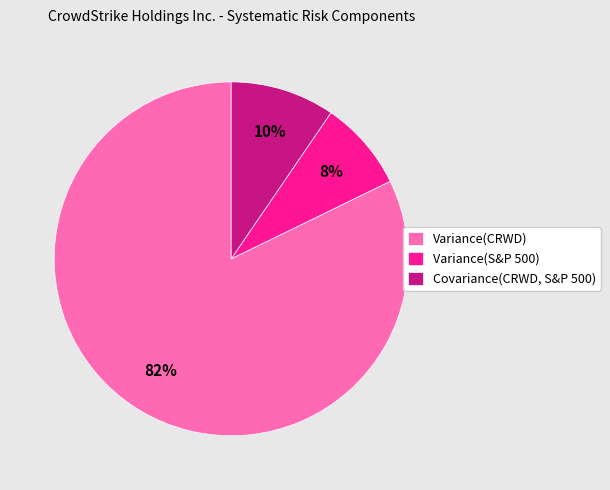

To the nearest percent, what portion does Covariance(CRWD, S&P 500) represent?

10%